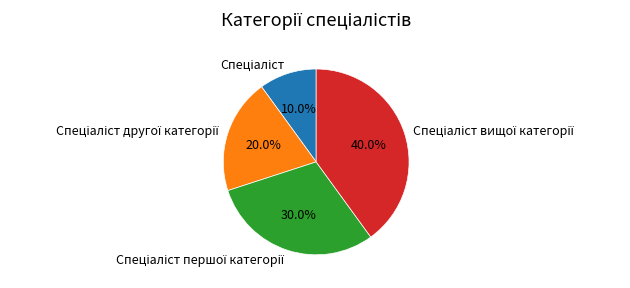

How many slices are in this pie chart?

4